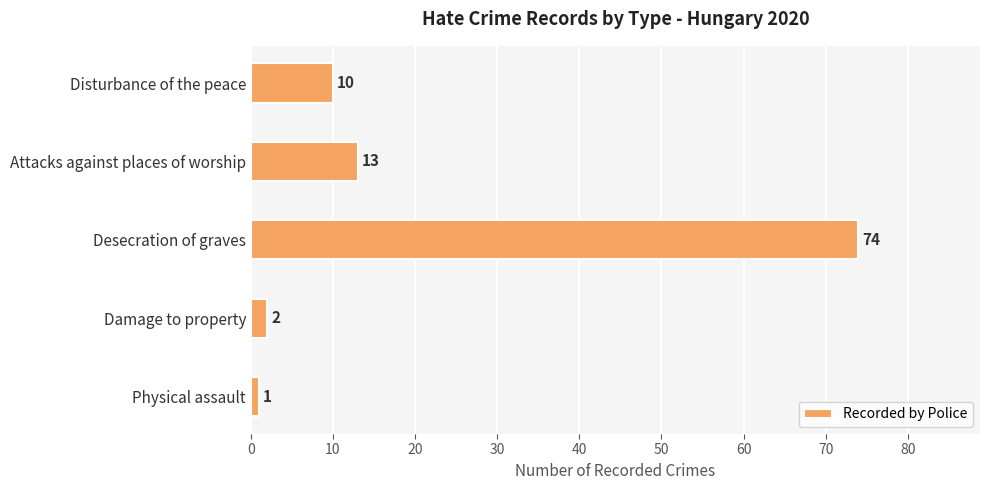

List the labels in order of value, largest first.

Desecration of graves, Attacks against places of worship, Disturbance of the peace, Damage to property, Physical assault